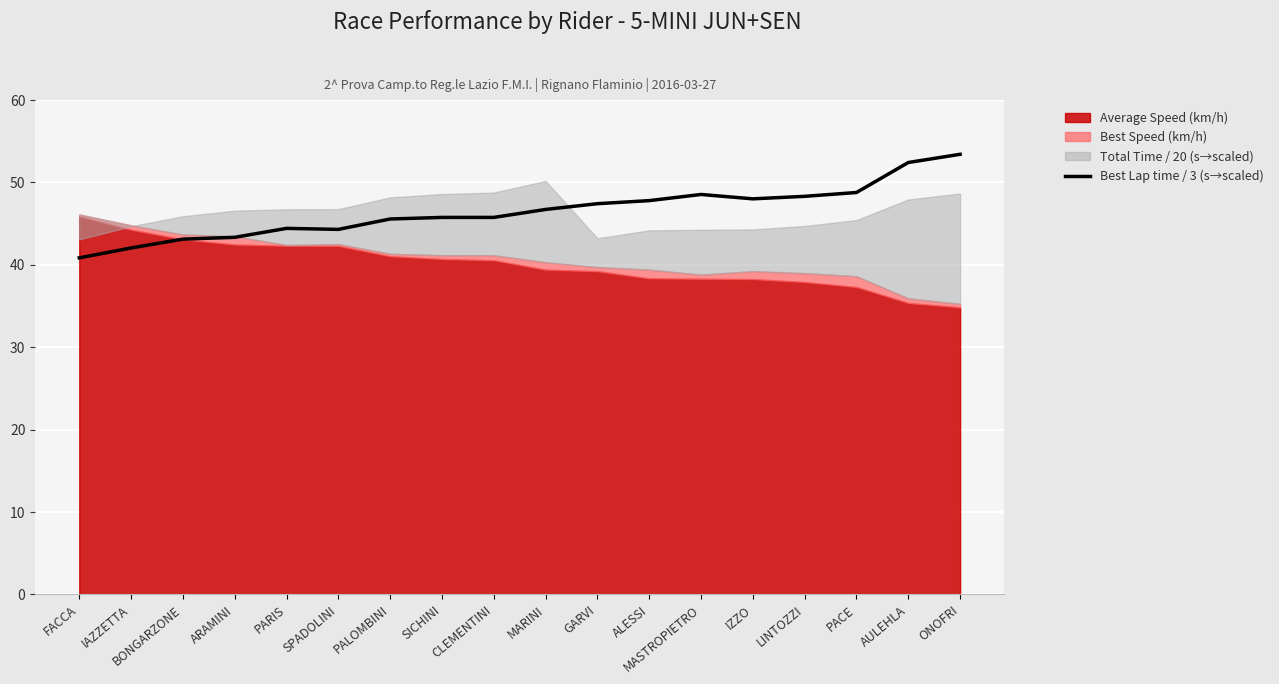

What value does the data have at PALOMBINI?

45.6